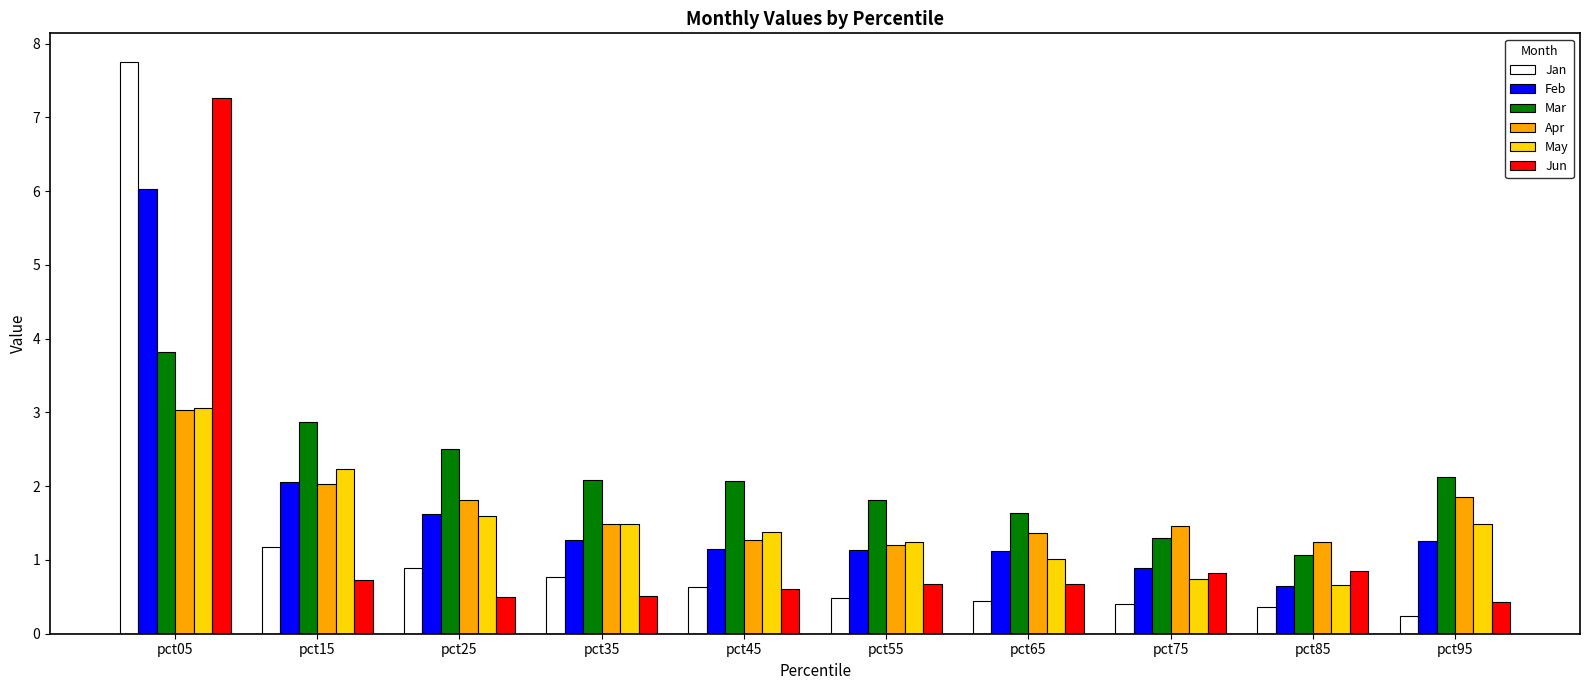

The Mar series shows 1.6 at pct05. True or false?

False